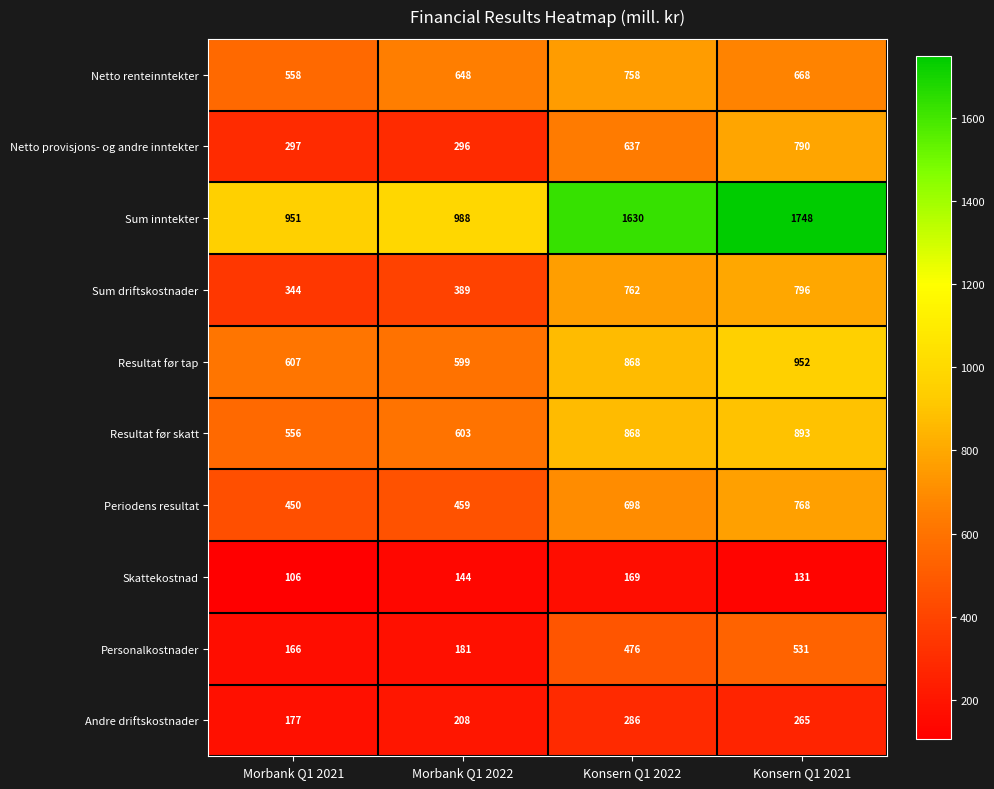

Read the Sum inntekter value at Konsern Q1 2022, to the nearest 100.

1600